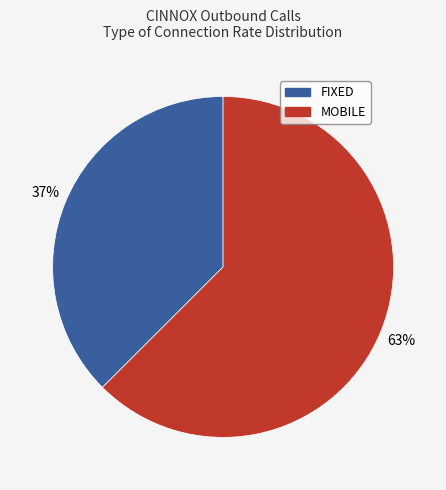

To the nearest percent, what is the combined percentage of FIXED and MOBILE?

100%